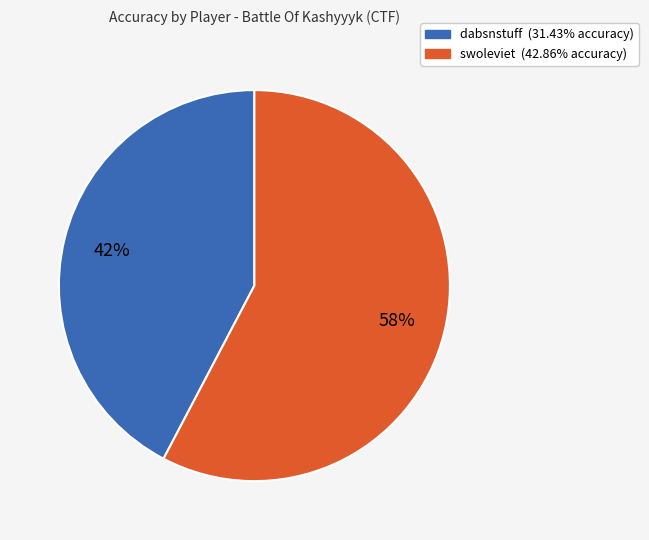

To the nearest percent, what portion does dabsnstuff represent?

42%